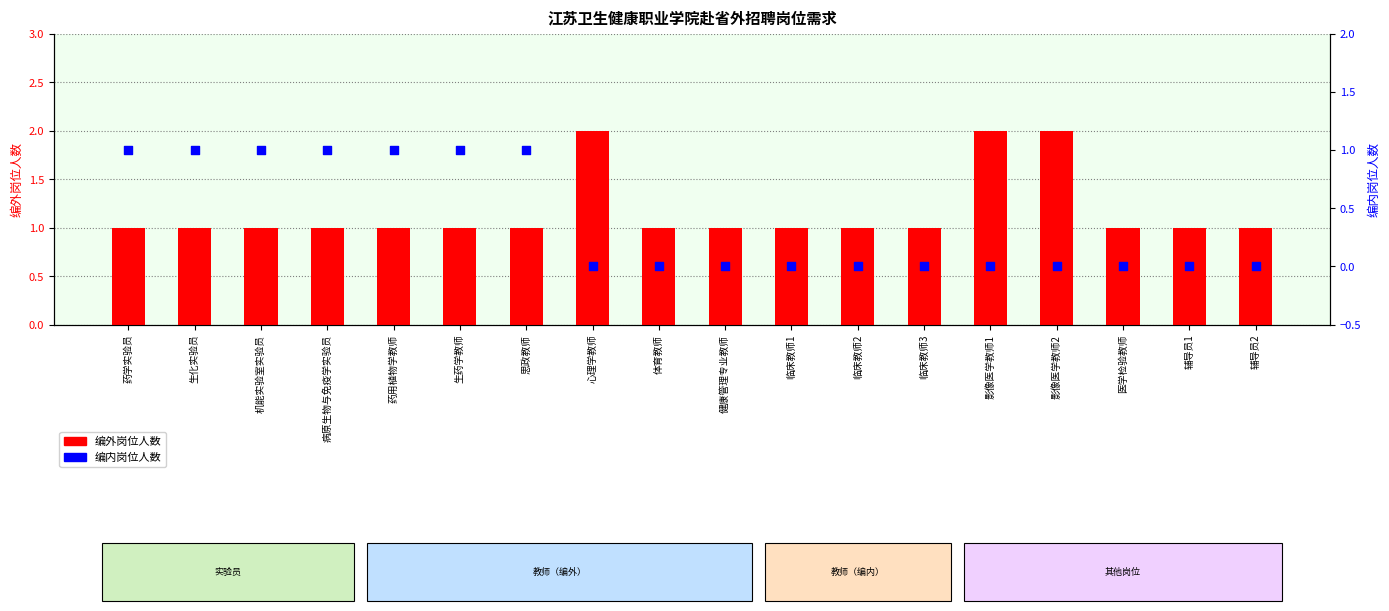

Which series has the largest total across all categories?

编外岗位人数